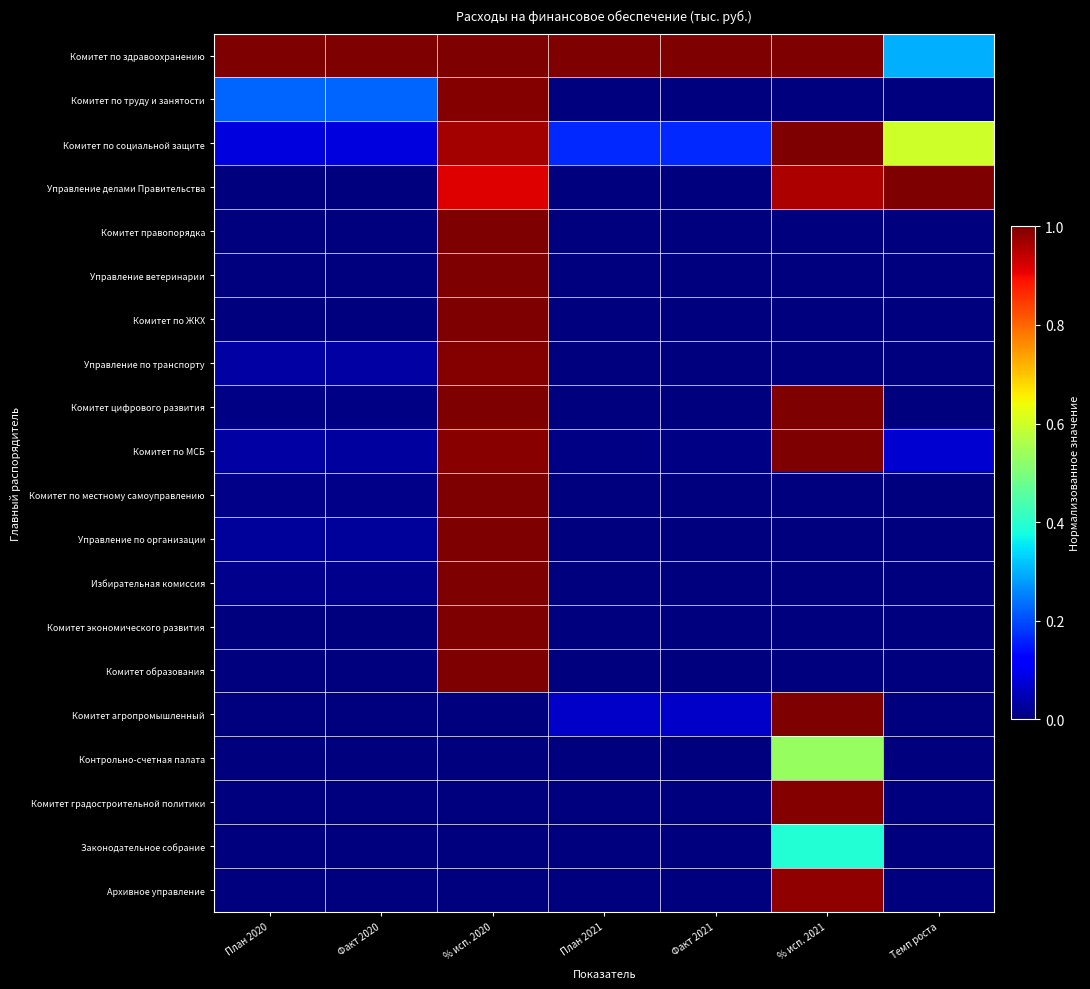

Reading left to right, extract all data points from this chart.

Комитет по здравоохранению: План 2020=1.0	Факт 2020=1.0	% исп. 2020=1.0	План 2021=1.0	Факт 2021=1.0	% исп. 2021=1.0	Темп роста=0.3
Комитет по труду и занятости: План 2020=0.2	Факт 2020=0.2	% исп. 2020=1.0	План 2021=0.0	Факт 2021=0.0	% исп. 2021=0.0	Темп роста=0.0
Комитет по социальной защите: План 2020=0.1	Факт 2020=0.1	% исп. 2020=1.0	План 2021=0.2	Факт 2021=0.2	% исп. 2021=1.0	Темп роста=0.6
Управление делами Правительства: План 2020=0.0	Факт 2020=0.0	% исп. 2020=0.9	План 2021=0.0	Факт 2021=0.0	% исп. 2021=1.0	Темп роста=1.0
Комитет правопорядка: План 2020=0.0	Факт 2020=0.0	% исп. 2020=1.0	План 2021=0.0	Факт 2021=0.0	% исп. 2021=0.0	Темп роста=0.0
Управление ветеринарии: План 2020=0.0	Факт 2020=0.0	% исп. 2020=1.0	План 2021=0.0	Факт 2021=0.0	% исп. 2021=0.0	Темп роста=0.0
Комитет по ЖКХ: План 2020=0.0	Факт 2020=0.0	% исп. 2020=1.0	План 2021=0.0	Факт 2021=0.0	% исп. 2021=0.0	Темп роста=0.0
Управление по транспорту: План 2020=0.0	Факт 2020=0.0	% исп. 2020=1.0	План 2021=0.0	Факт 2021=0.0	% исп. 2021=0.0	Темп роста=0.0
Комитет цифрового развития: План 2020=0.0	Факт 2020=0.0	% исп. 2020=1.0	План 2021=0.0	Факт 2021=0.0	% исп. 2021=1.0	Темп роста=0.0
Комитет по МСБ: План 2020=0.0	Факт 2020=0.0	% исп. 2020=1.0	План 2021=0.0	Факт 2021=0.0	% исп. 2021=1.0	Темп роста=0.1
Комитет по местному самоуправлению: План 2020=0.0	Факт 2020=0.0	% исп. 2020=1.0	План 2021=0.0	Факт 2021=0.0	% исп. 2021=0.0	Темп роста=0.0
Управление по организации: План 2020=0.0	Факт 2020=0.0	% исп. 2020=1.0	План 2021=0.0	Факт 2021=0.0	% исп. 2021=0.0	Темп роста=0.0
Избирательная комиссия: План 2020=0.0	Факт 2020=0.0	% исп. 2020=1.0	План 2021=0.0	Факт 2021=0.0	% исп. 2021=0.0	Темп роста=0.0
Комитет экономического развития: План 2020=0.0	Факт 2020=0.0	% исп. 2020=1.0	План 2021=0.0	Факт 2021=0.0	% исп. 2021=0.0	Темп роста=0.0
Комитет образования: План 2020=0.0	Факт 2020=0.0	% исп. 2020=1.0	План 2021=0.0	Факт 2021=0.0	% исп. 2021=0.0	Темп роста=0.0
Комитет агропромышленный: План 2020=0.0	Факт 2020=0.0	% исп. 2020=0.0	План 2021=0.1	Факт 2021=0.1	% исп. 2021=1.0	Темп роста=0.0
Контрольно-счетная палата: План 2020=0.0	Факт 2020=0.0	% исп. 2020=0.0	План 2021=0.0	Факт 2021=0.0	% исп. 2021=0.5	Темп роста=0.0
Комитет градостроительной политики: План 2020=0.0	Факт 2020=0.0	% исп. 2020=0.0	План 2021=0.0	Факт 2021=0.0	% исп. 2021=1.0	Темп роста=0.0
Законодательное собрание: План 2020=0.0	Факт 2020=0.0	% исп. 2020=0.0	План 2021=0.0	Факт 2021=0.0	% исп. 2021=0.4	Темп роста=0.0
Архивное управление: План 2020=0.0	Факт 2020=0.0	% исп. 2020=0.0	План 2021=0.0	Факт 2021=0.0	% исп. 2021=1.0	Темп роста=0.0